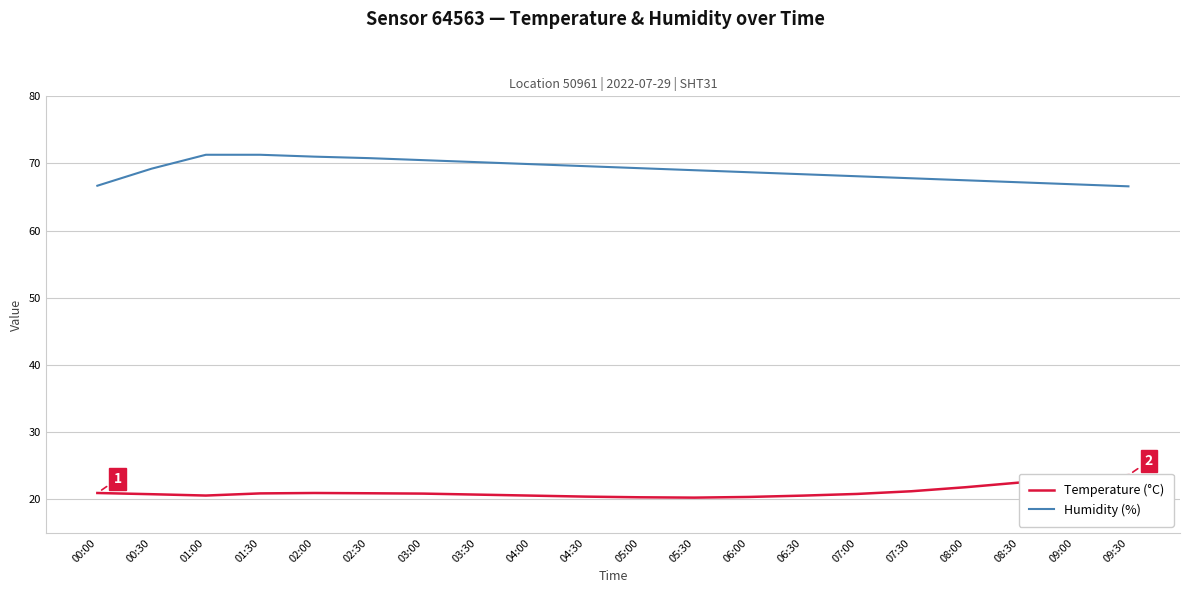

What is the smallest value displayed?

20.2